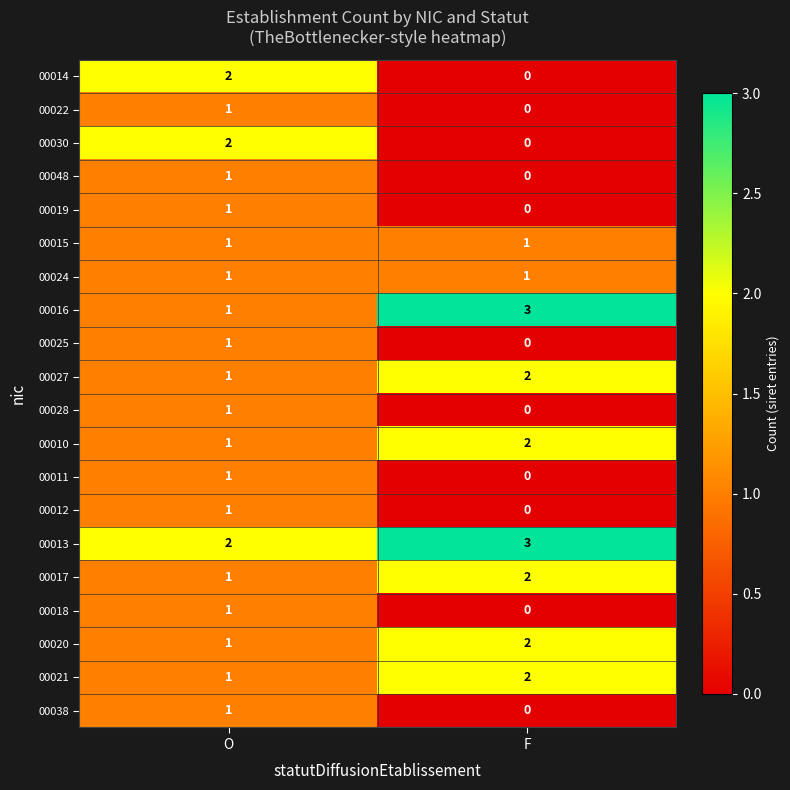

At which category does the chart reach its minimum across all series?

F